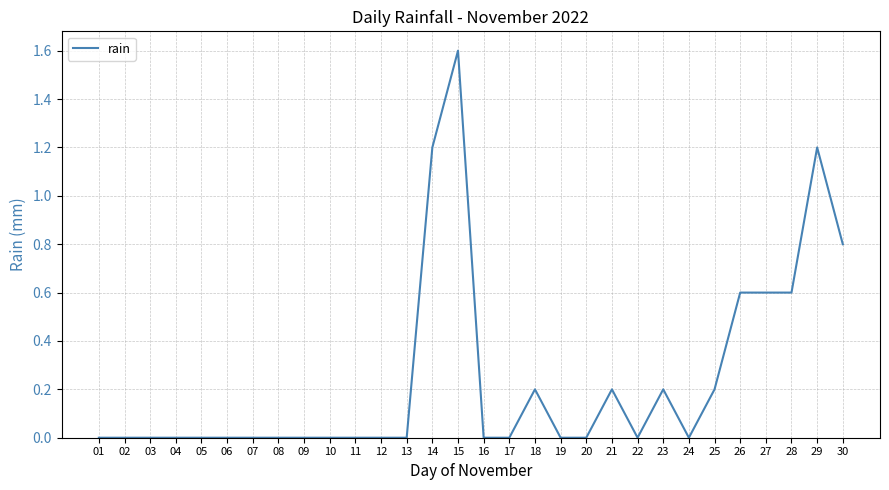

Reading left to right, list all the values displayed in this chart.

0.0	0.0	0.0	0.0	0.0	0.0	0.0	0.0	0.0	0.0	0.0	0.0	0.0	1.2	1.6	0.0	0.0	0.2	0.0	0.0	0.2	0.0	0.2	0.0	0.2	0.6	0.6	0.6	1.2	0.8